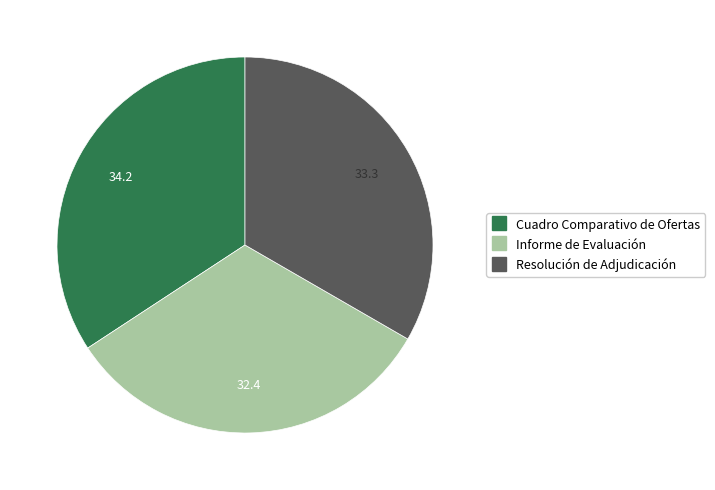

Combined, do Informe de Evaluación and Cuadro Comparativo de Ofertas account for over 50%?

Yes